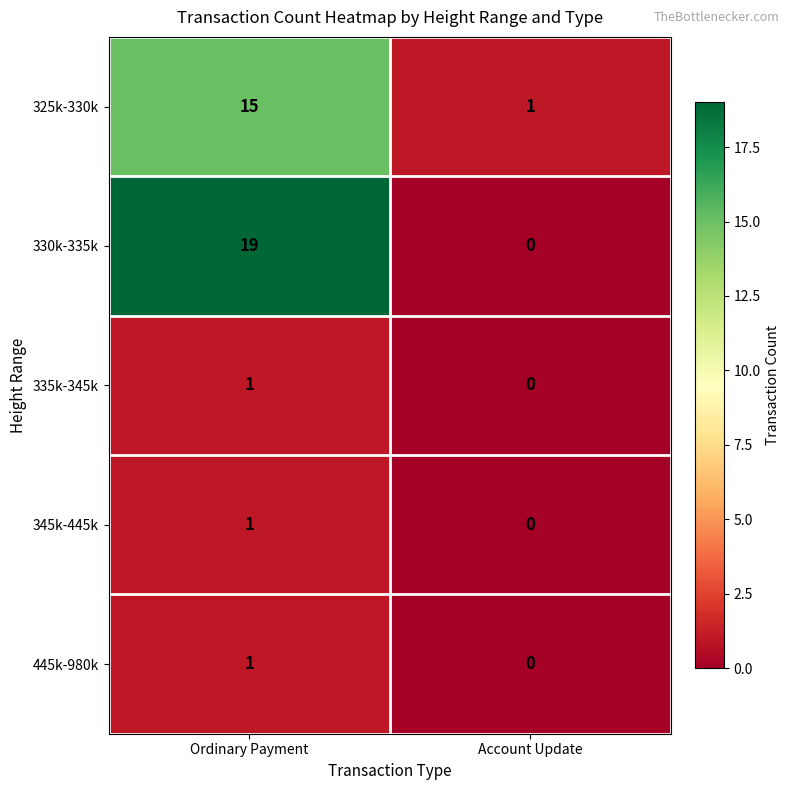

The value of 345k-445k at Ordinary Payment is 0. True or false?

False